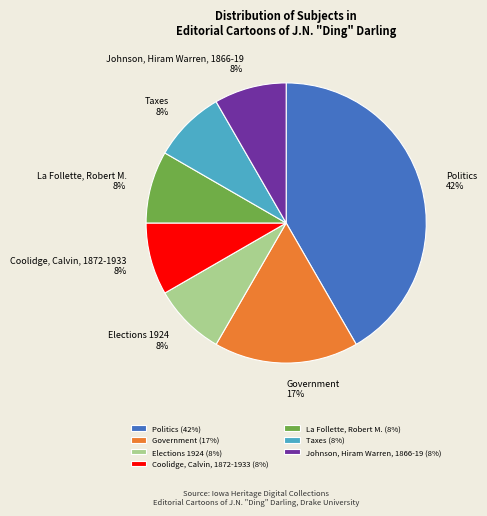

What percentage is the Taxes slice, to the nearest percent?

8%